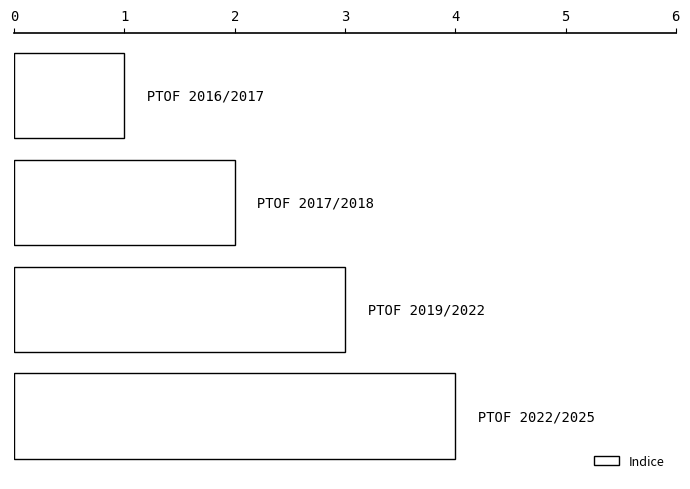

What is the maximum value shown in the chart?

4